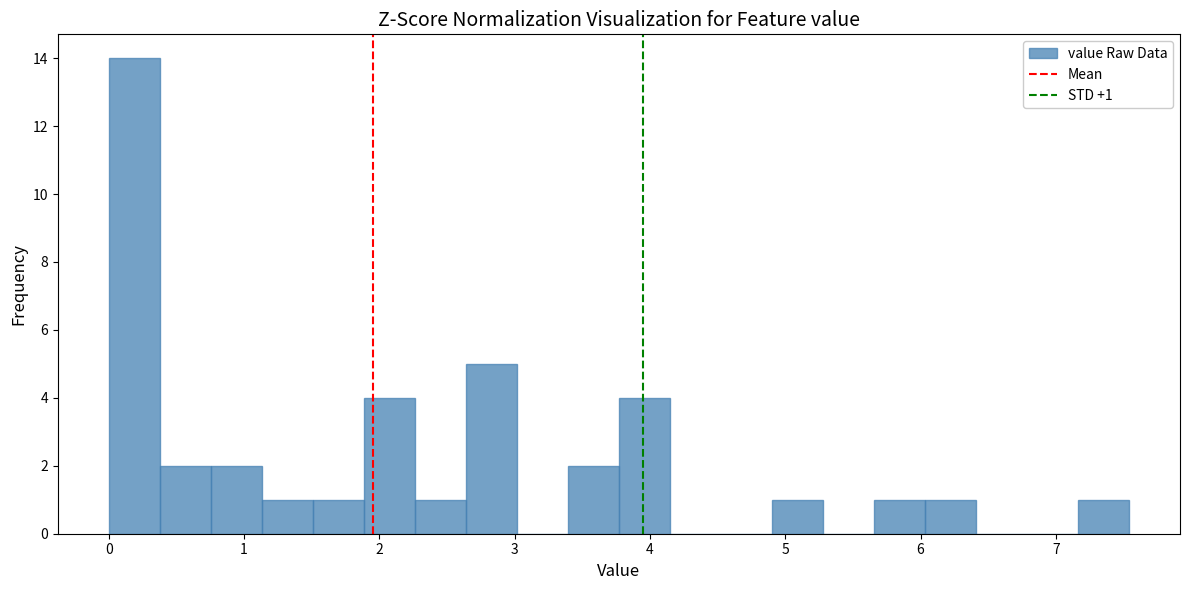

Read against the x-axis, roughly where is the centre of the tallest bar?

0.2